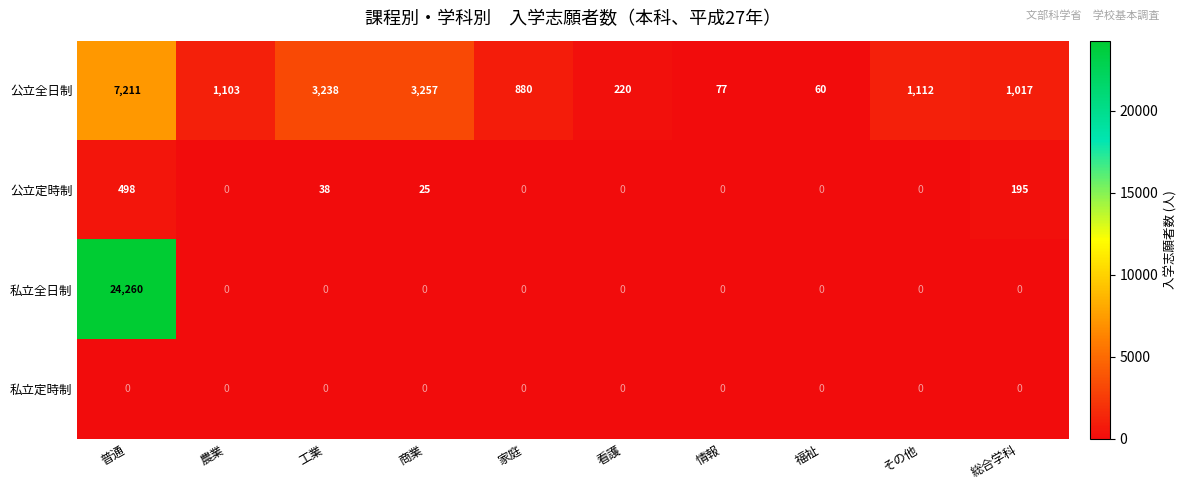

List the series in order of their peak value, highest first.

私立全日制, 公立全日制, 公立定時制, 私立定時制